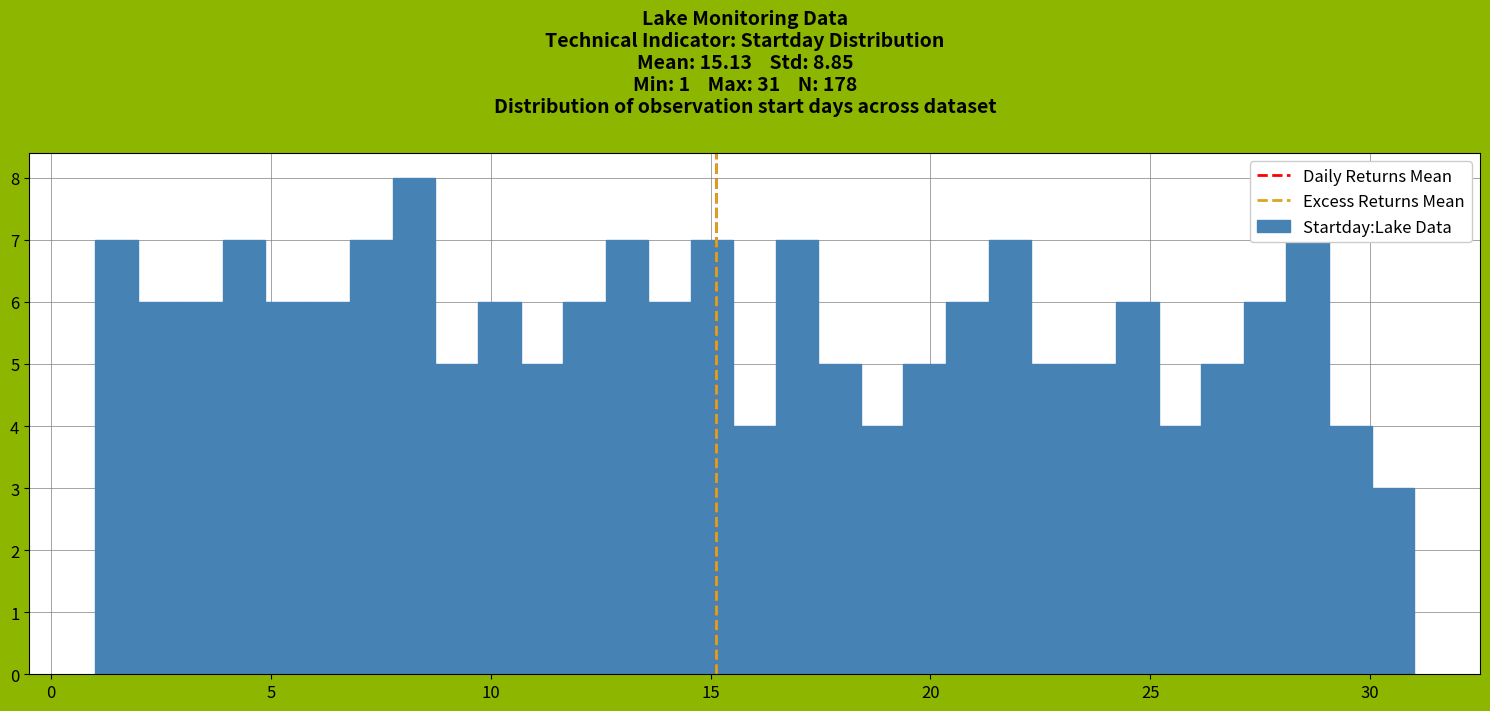

Read against the x-axis, roughly where is the centre of the tallest bar?

8.5